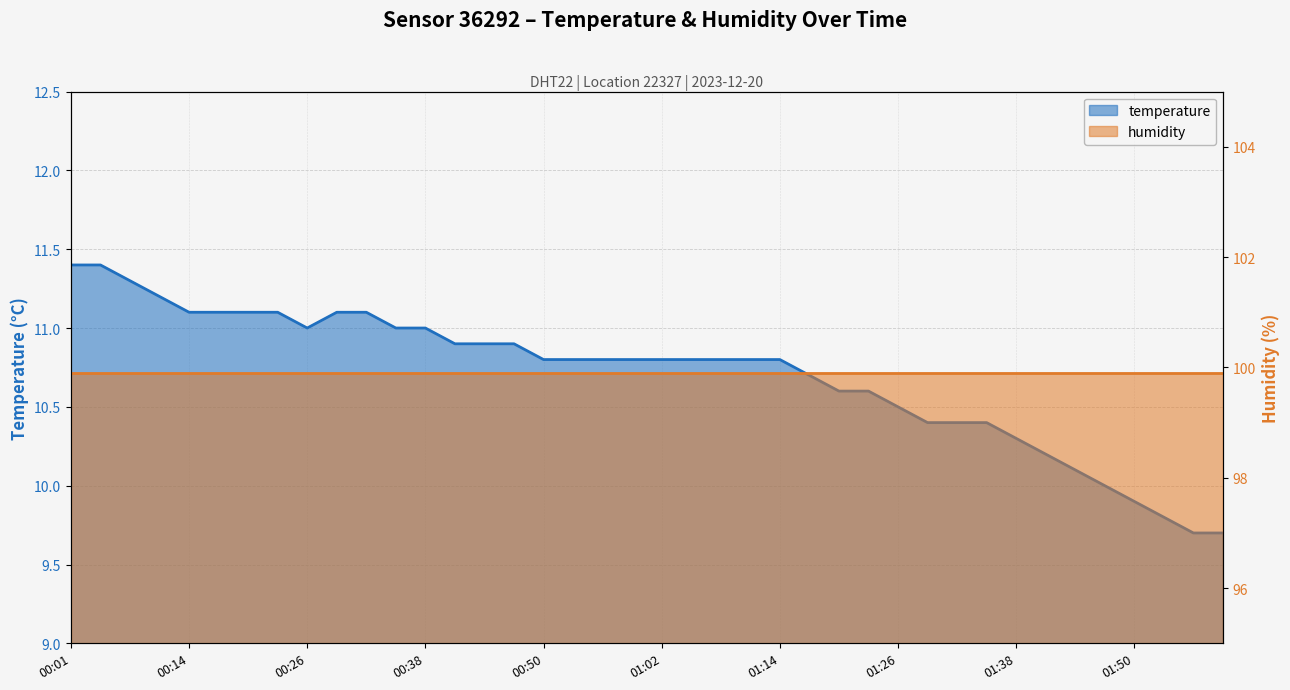

What is the maximum value shown in the chart?

11.4